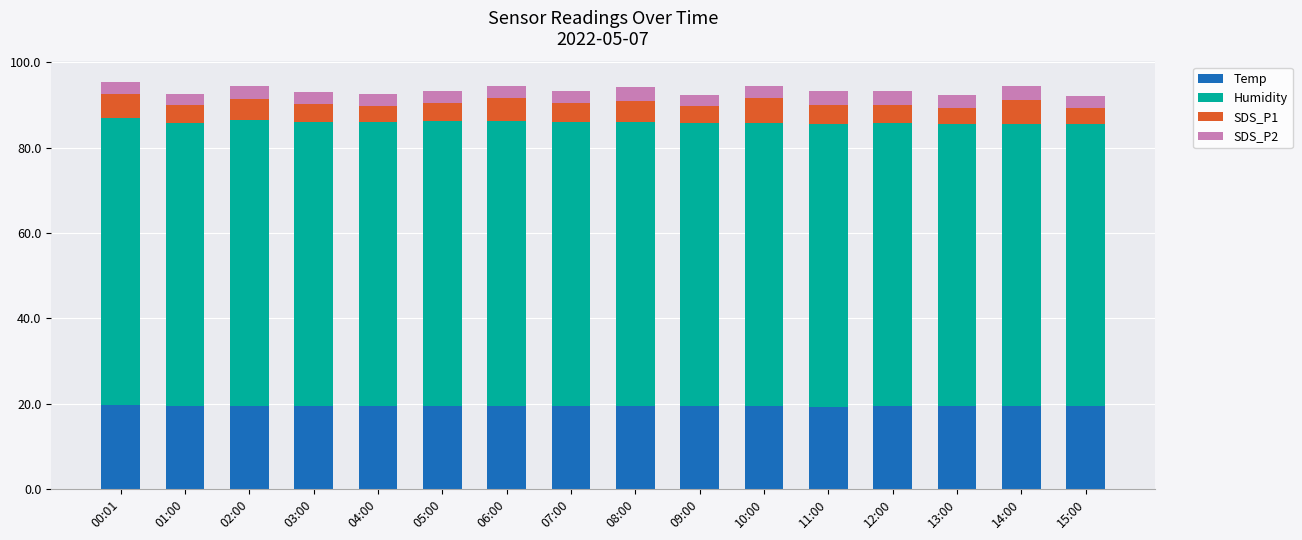

The value of Temp at 01:00 is 29.5. True or false?

False